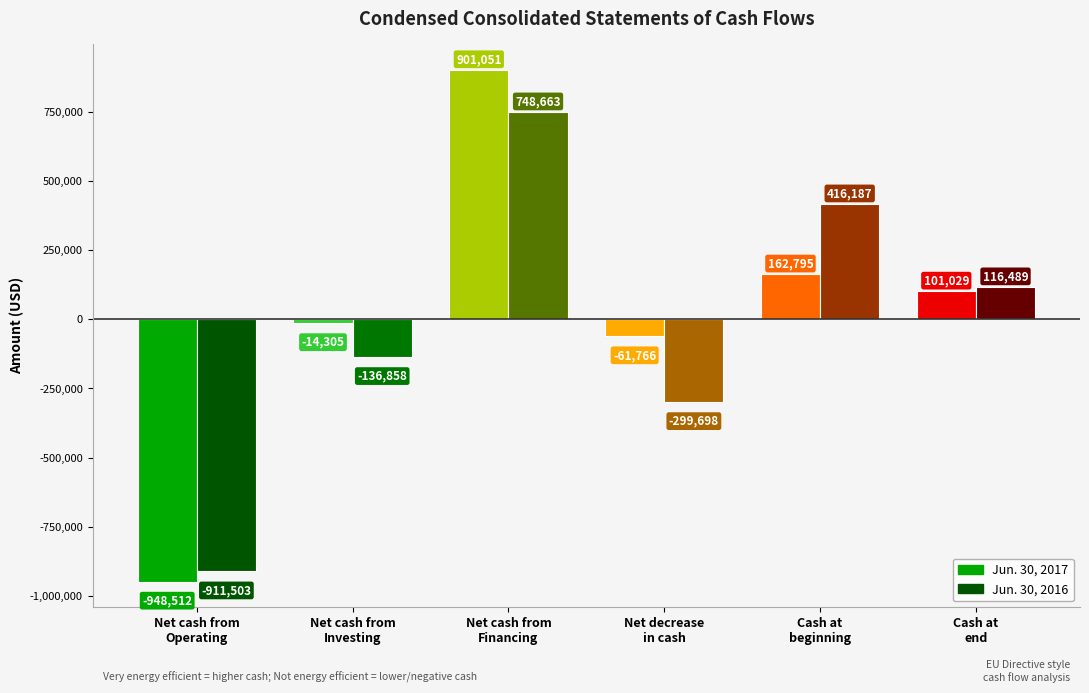

Rank the series by their average value, from lowest to highest.

Jun. 30, 2016, Jun. 30, 2017